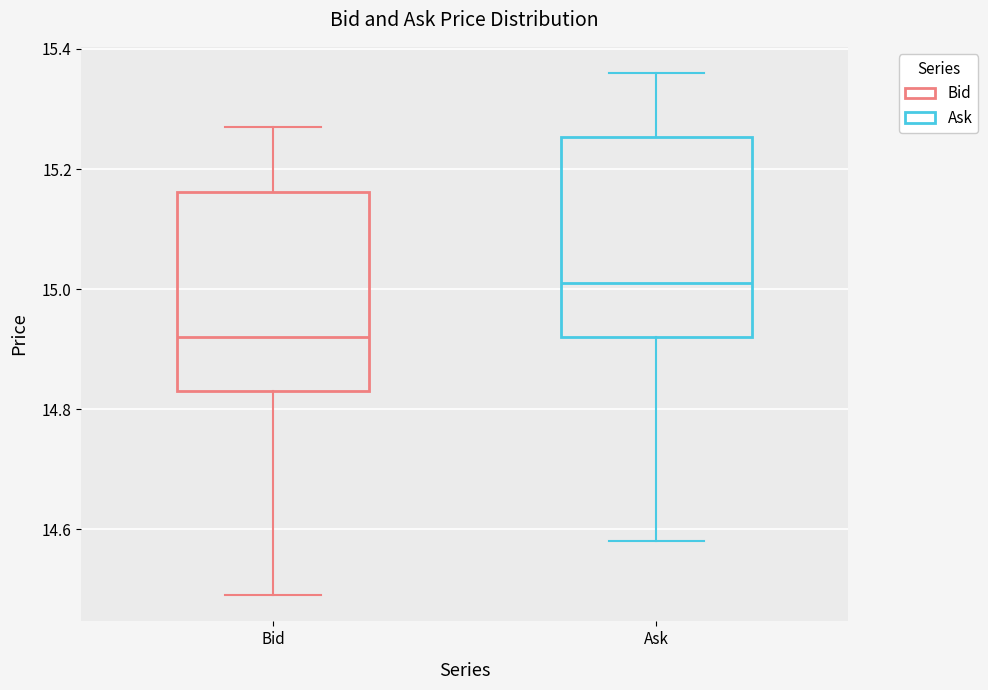

Where does the lower whisker of the box for Ask end on the y-axis? The values are not printed on the chart, so give them approximately, as read against the axis.

14.58